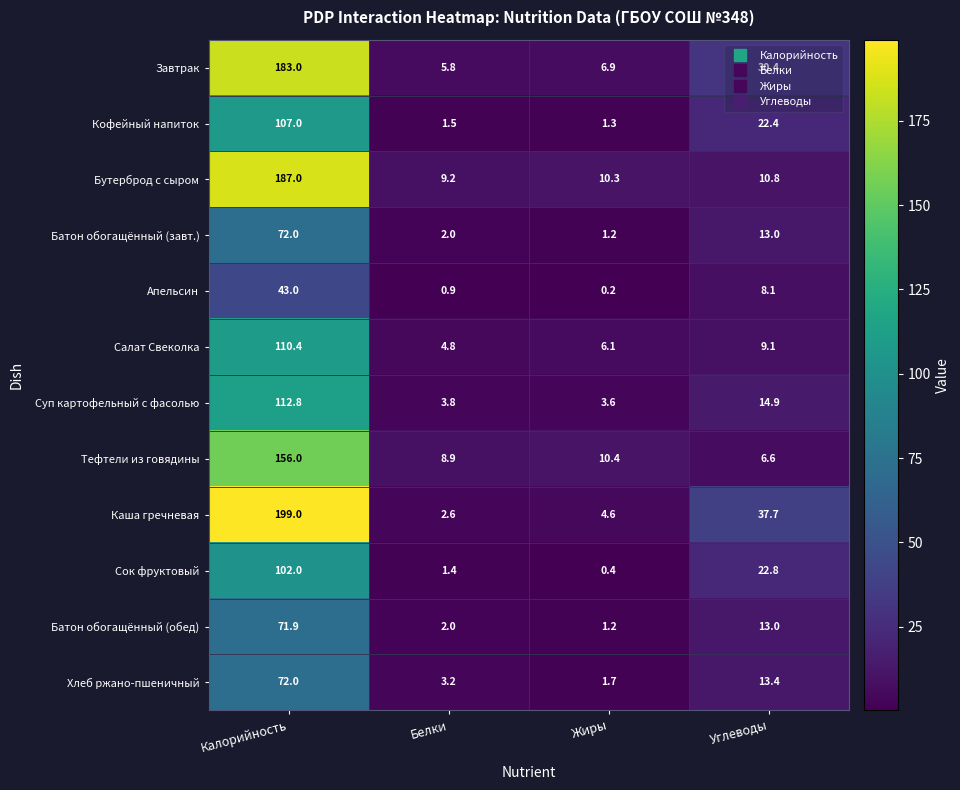

What is the spread (max minus min) of values at Белки?

8.3